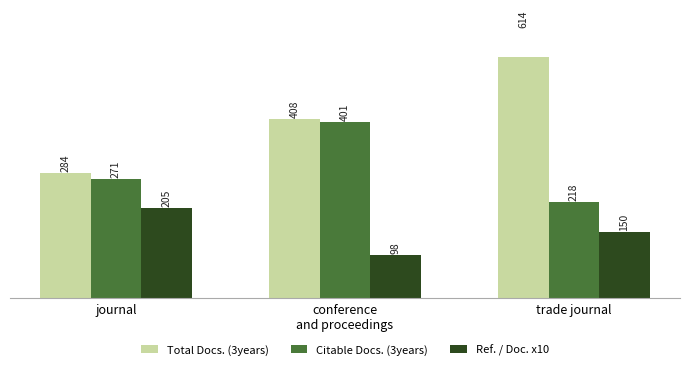

At journal, list the series in order from smallest to largest.

Ref. / Doc. x10, Citable Docs. (3years), Total Docs. (3years)